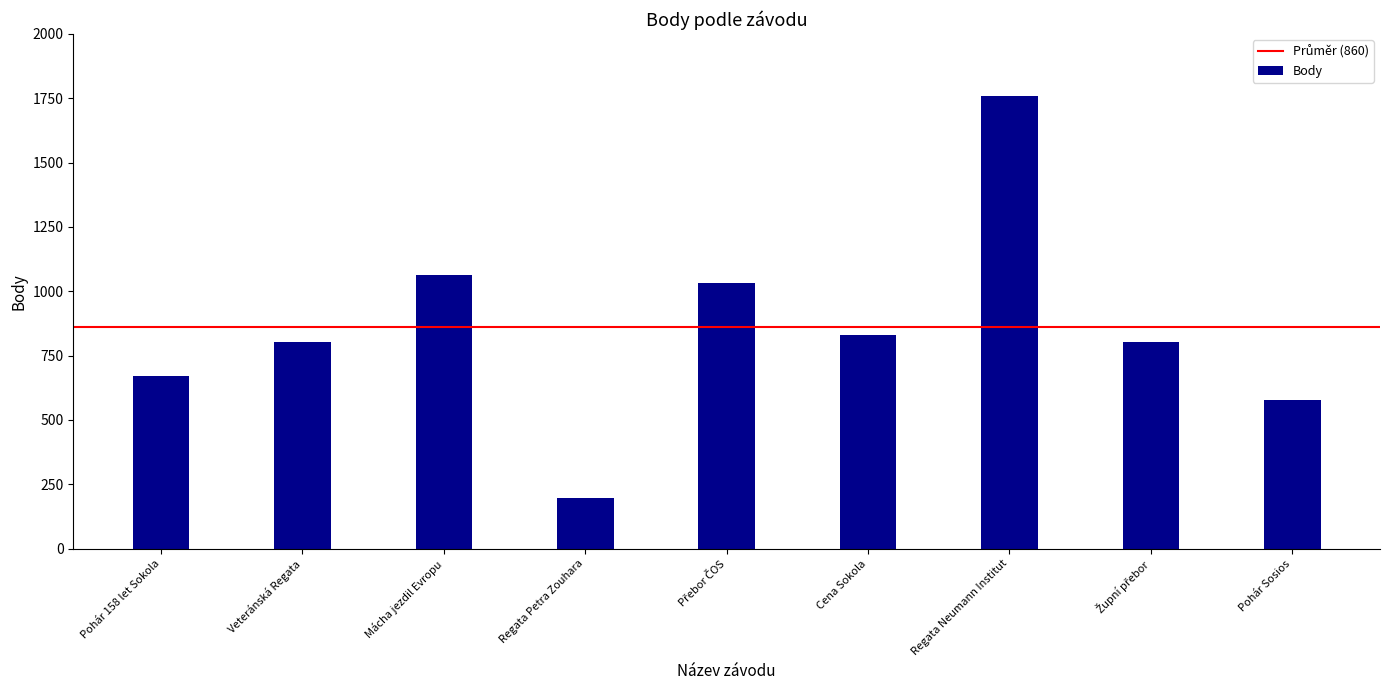

The value at Pohár 158 let Sokola is 333. True or false?

False